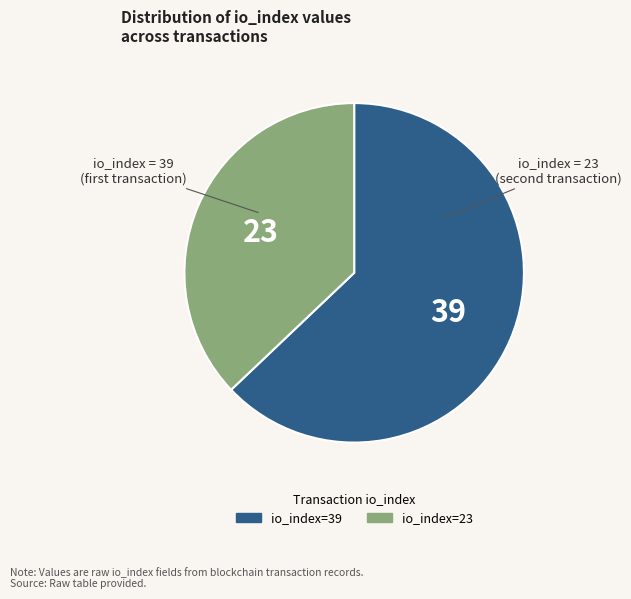

Which slice represents more than half of the pie?

io_index=39